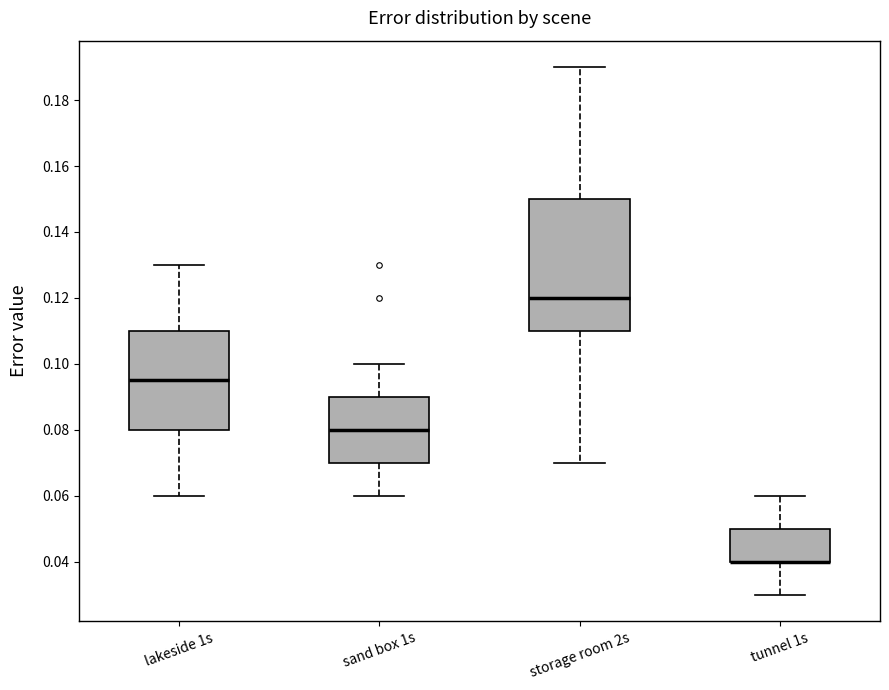

Where is the upper edge of the box for storage room 2s on the y-axis? The values are not printed on the chart, so give them approximately, as read against the axis.

0.150